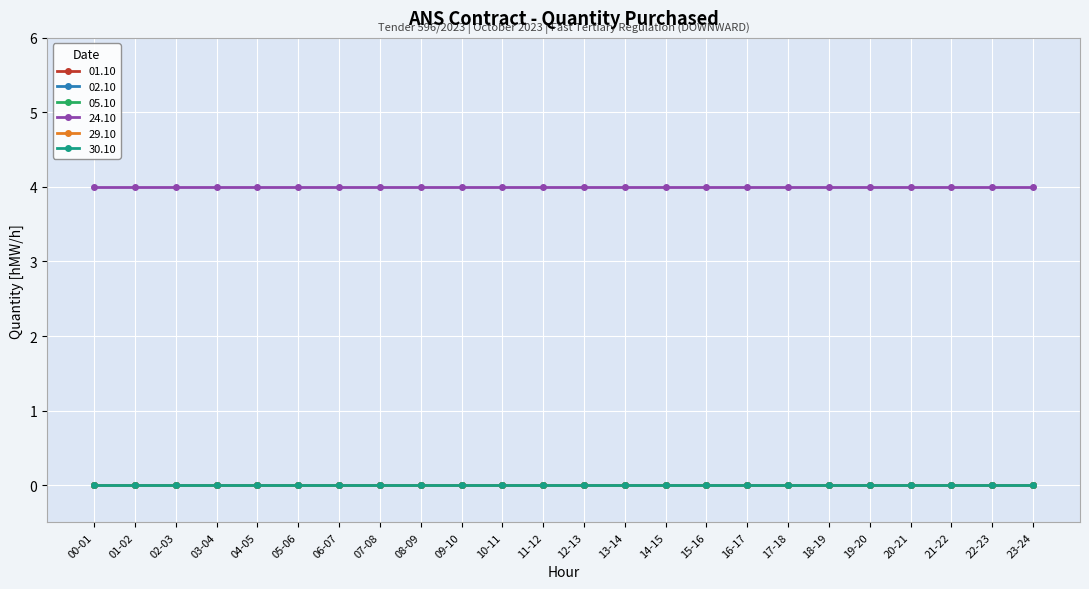

Reading right to left, transcribe all the data shown in this chart.

01.10: 0	0	0	0	0	0	0	0	0	0	0	0	0	0	0	0	0	0	0	0	0	0	0	0
02.10: 0	0	0	0	0	0	0	0	0	0	0	0	0	0	0	0	0	0	0	0	0	0	0	0
05.10: 0	0	0	0	0	0	0	0	0	0	0	0	0	0	0	0	0	0	0	0	0	0	0	0
24.10: 4	4	4	4	4	4	4	4	4	4	4	4	4	4	4	4	4	4	4	4	4	4	4	4
29.10: 0	0	0	0	0	0	0	0	0	0	0	0	0	0	0	0	0	0	0	0	0	0	0	0
30.10: 0	0	0	0	0	0	0	0	0	0	0	0	0	0	0	0	0	0	0	0	0	0	0	0